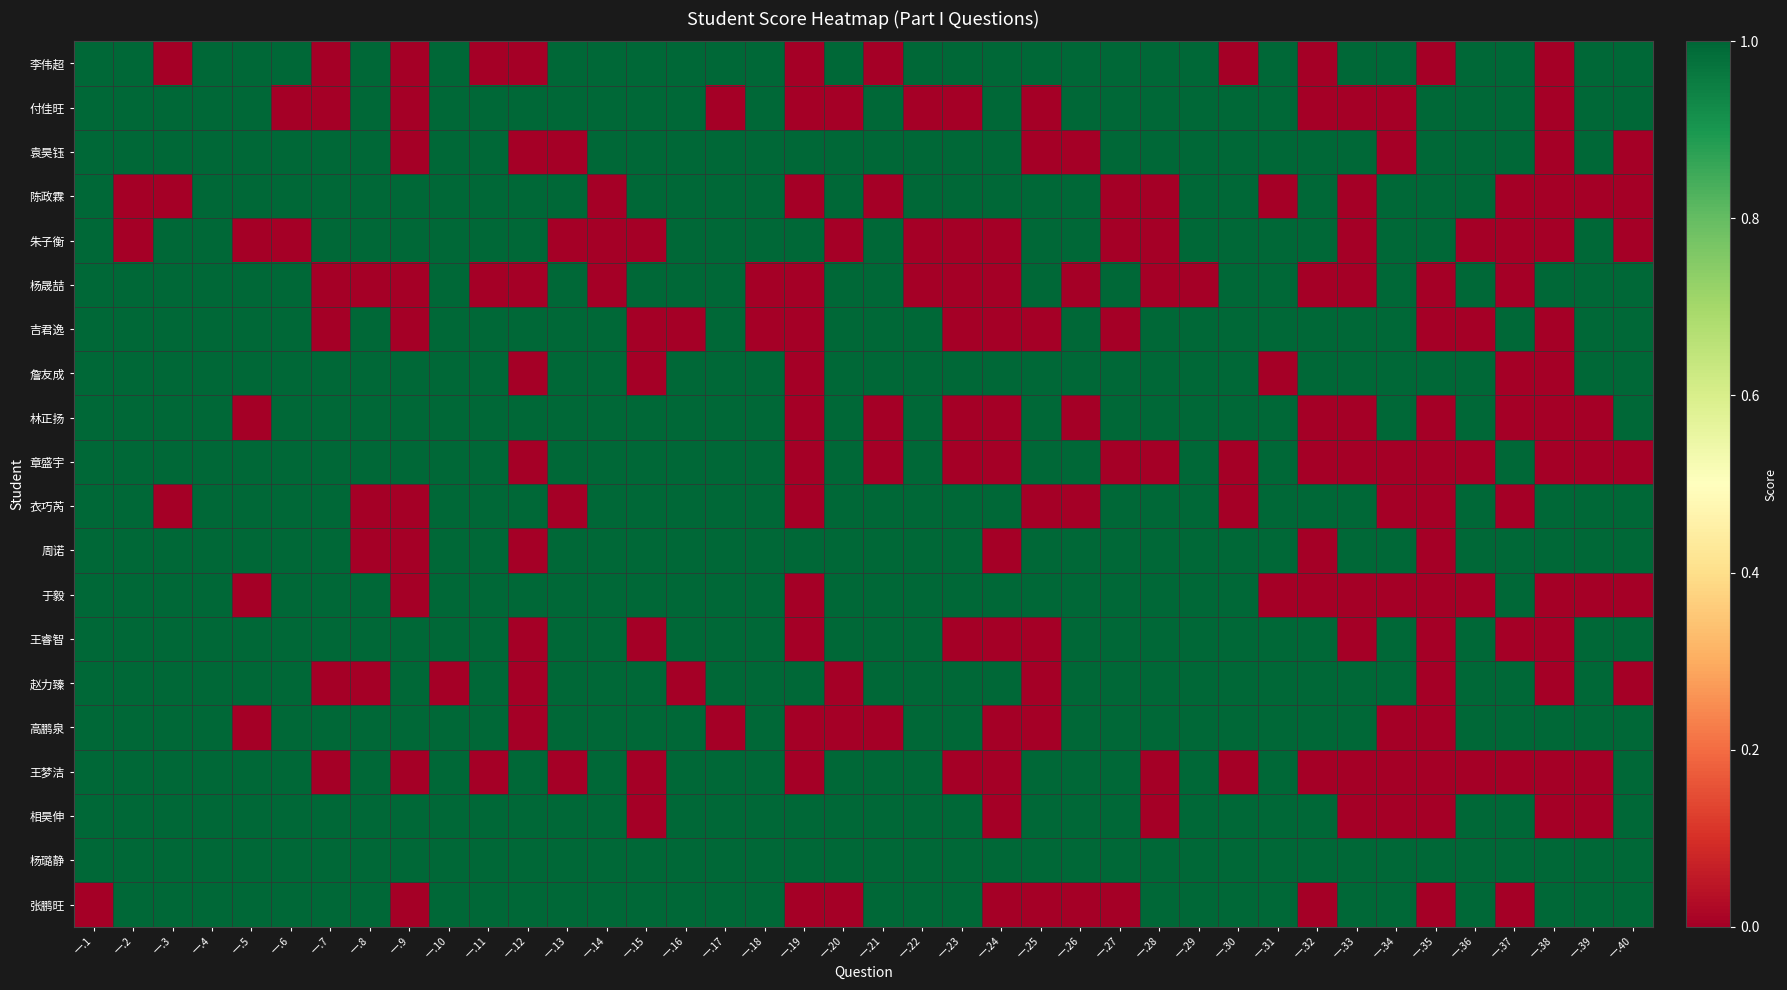

At which category does the chart reach its minimum across all series?

一.3